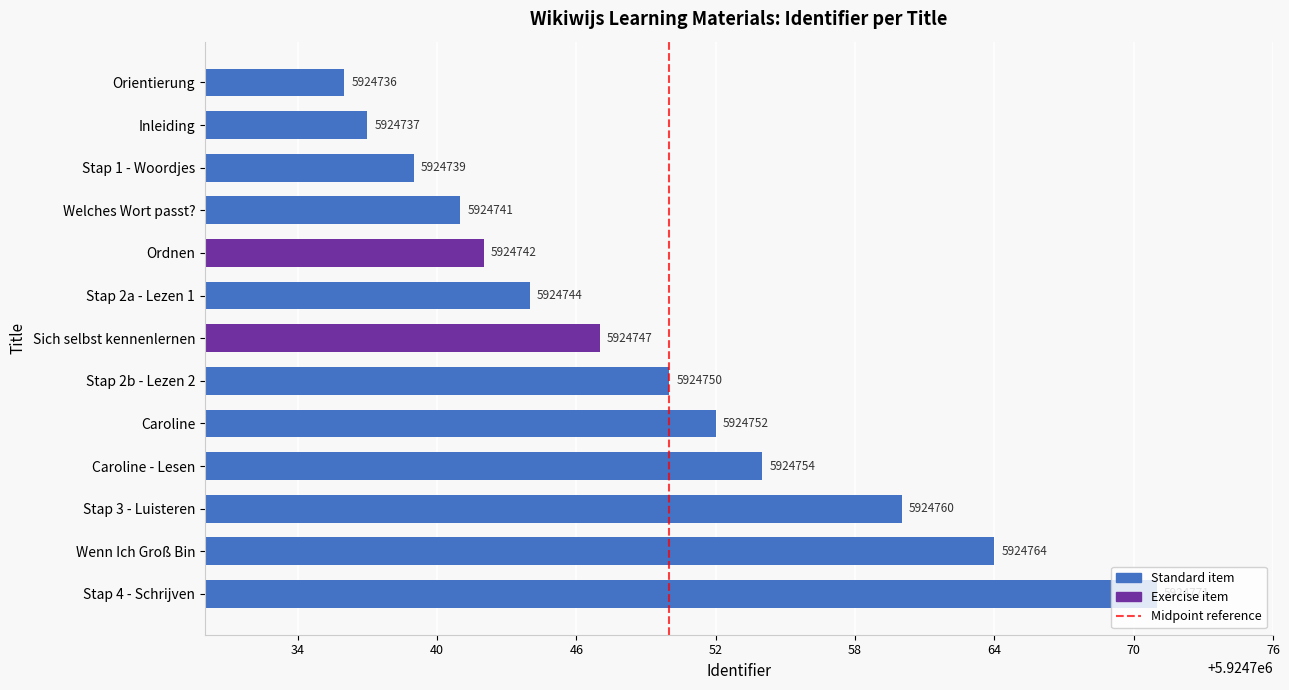

Are the bars grouped side by side (vs. stacked)?

No